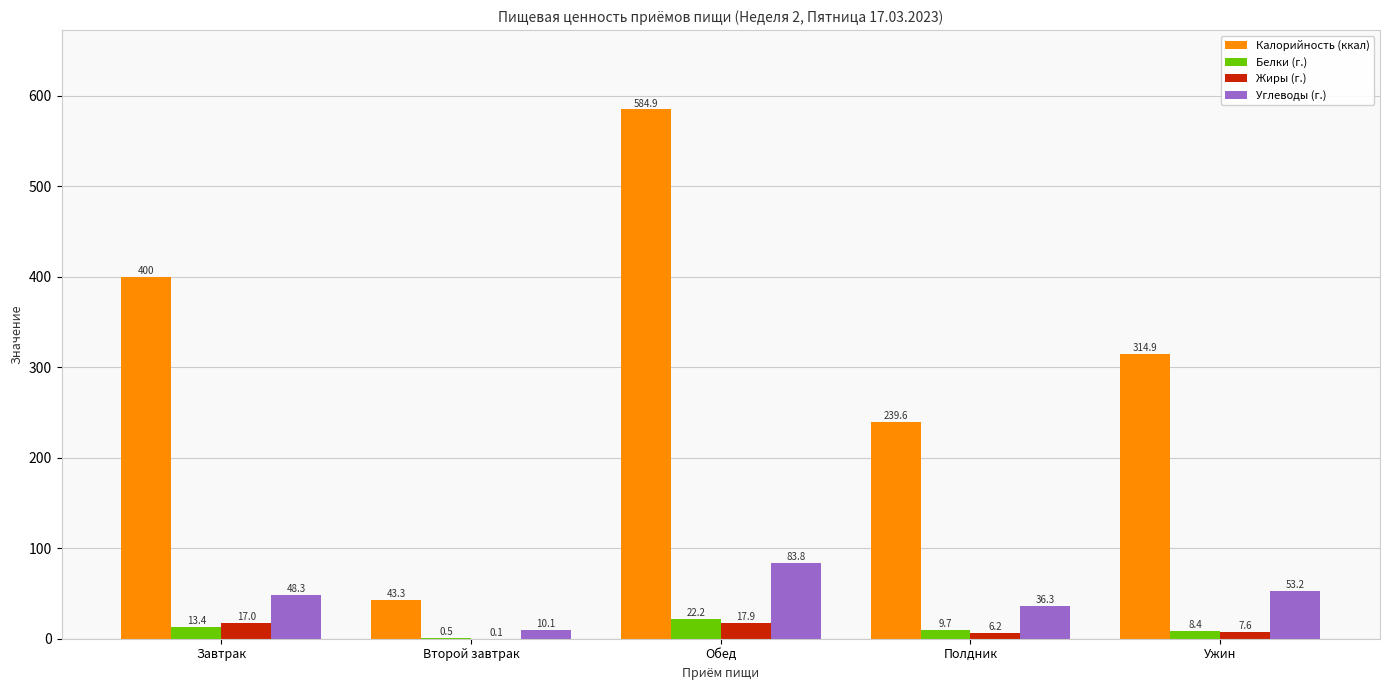

Is it true that Белки (г.) equals 9.7 at Полдник?

True